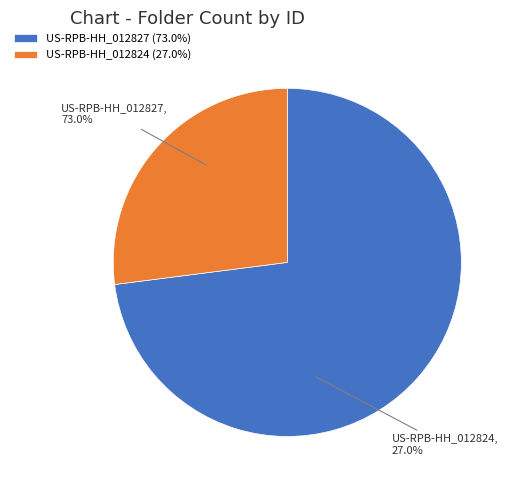

Count the number of slices in the pie.

2